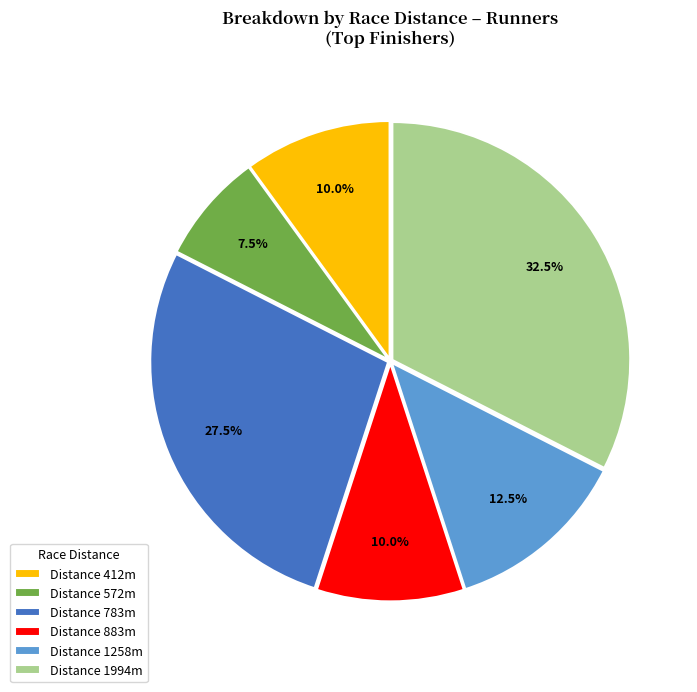

Is there any slice that represents more than half of the pie?

No